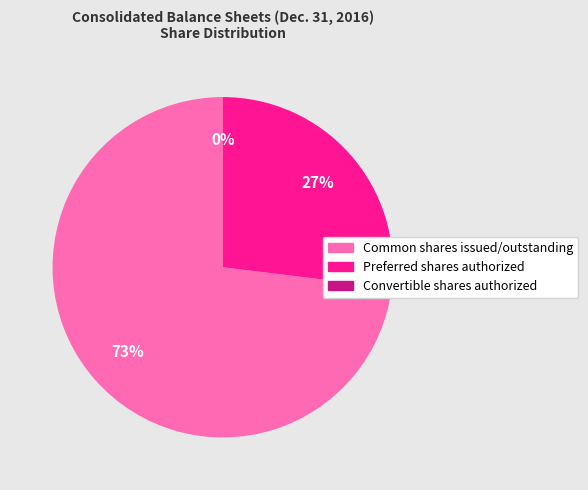

What is the largest slice in the pie chart?

Common shares issued/outstanding